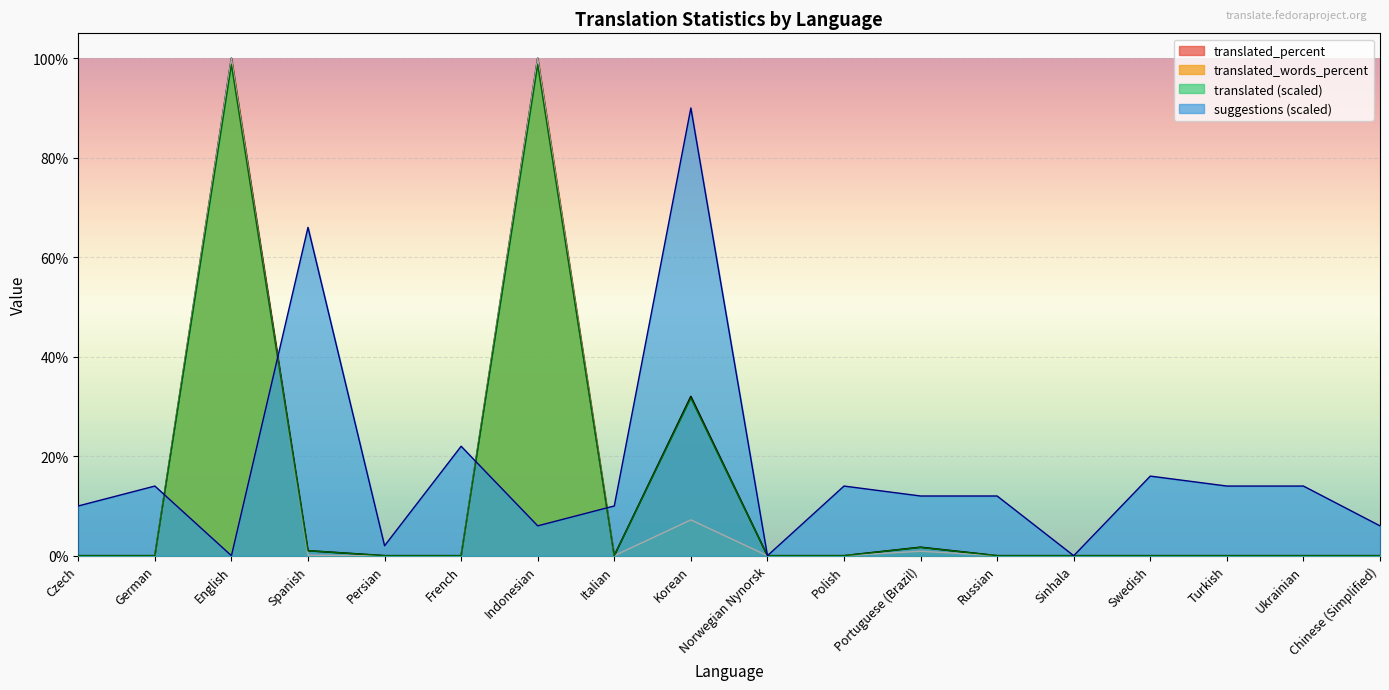

The value of translated at Indonesian is 98.7. True or false?

True